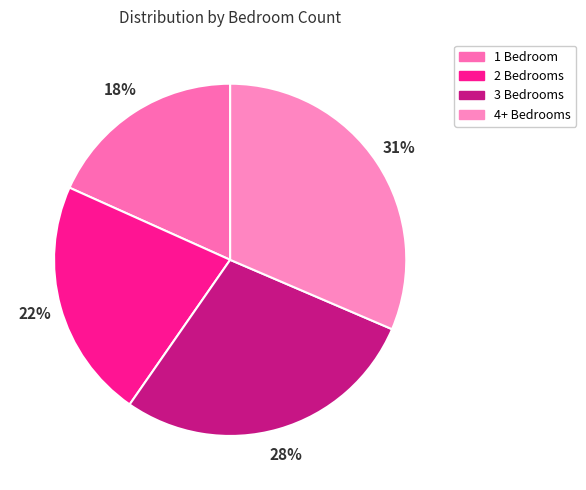

Count the number of slices in the pie.

4